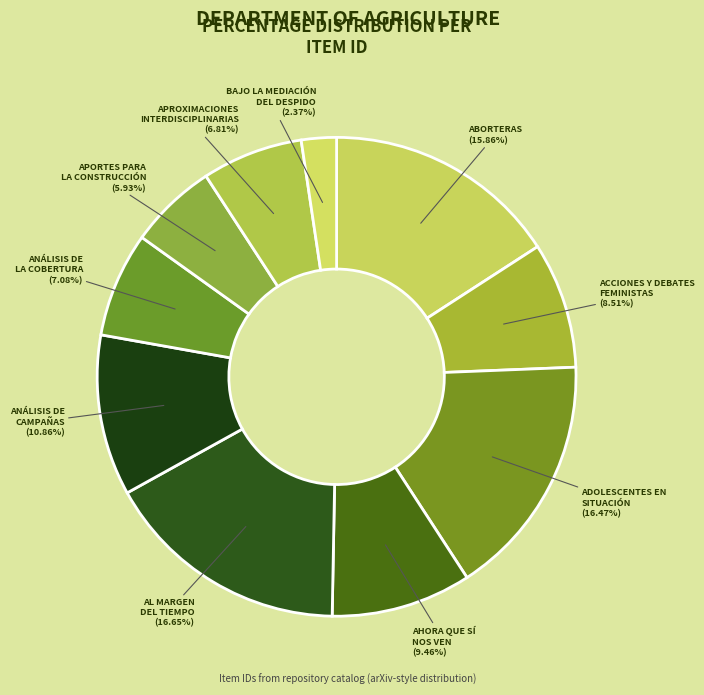

Between ACCIONES Y DEBATES FEMINISTAS and ANÁLISIS DE CAMPAÑAS, which is larger?

ANÁLISIS DE CAMPAÑAS